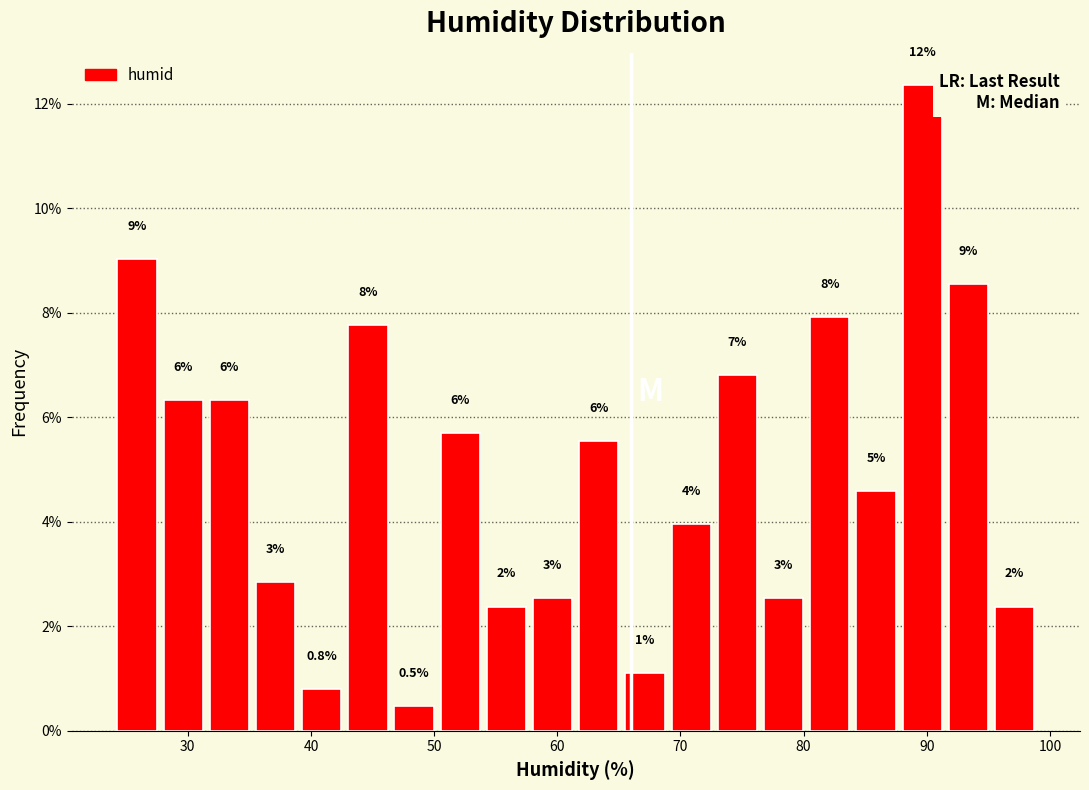

Around what value on the x-axis is the tallest bar? Give the approximate position of its centre, as read against the axis.

90